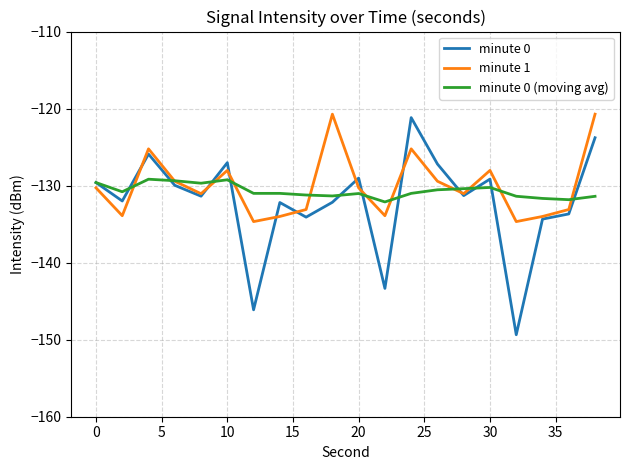

What is the minimum value shown in the chart?

-149.4